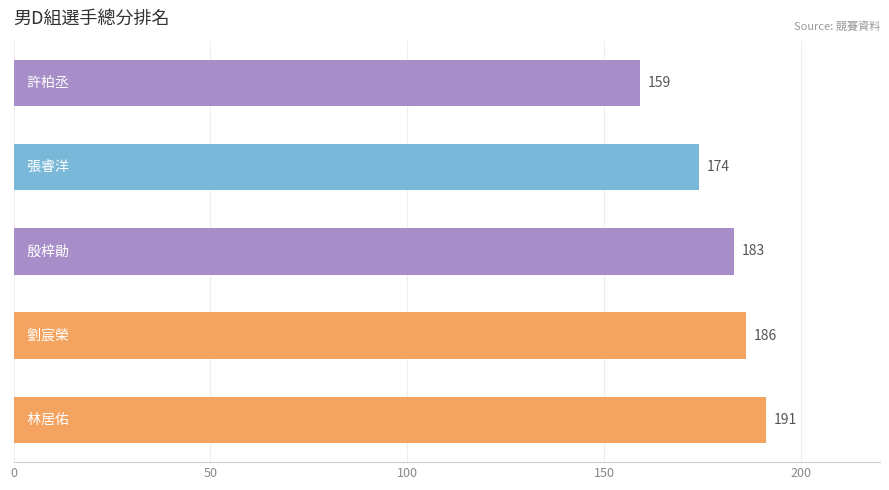

What is the difference between the maximum and second lowest values?

17